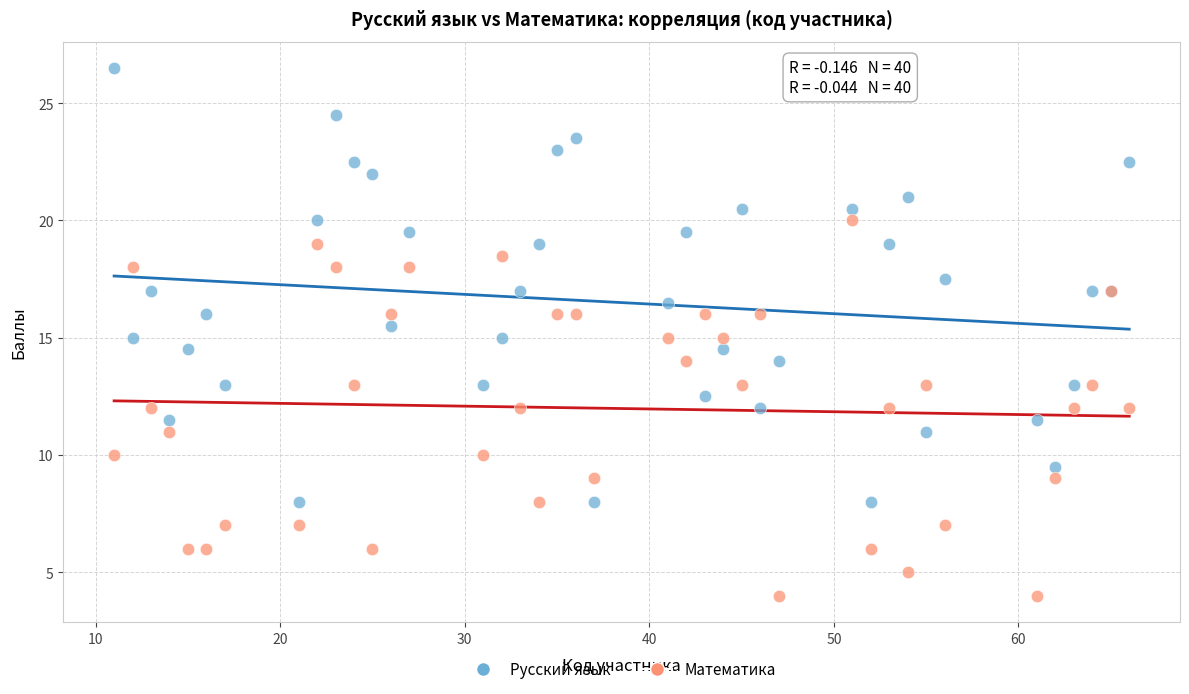

Which series reaches the maximum Y coordinate?

Русский язык